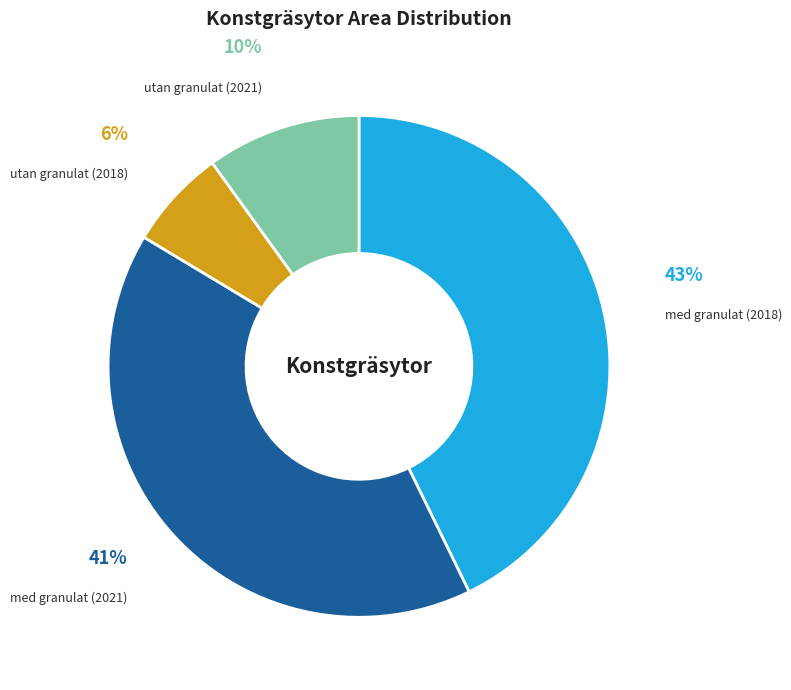

Do utan granulat (2021) and med granulat (2021) together represent more than half of the pie?

Yes